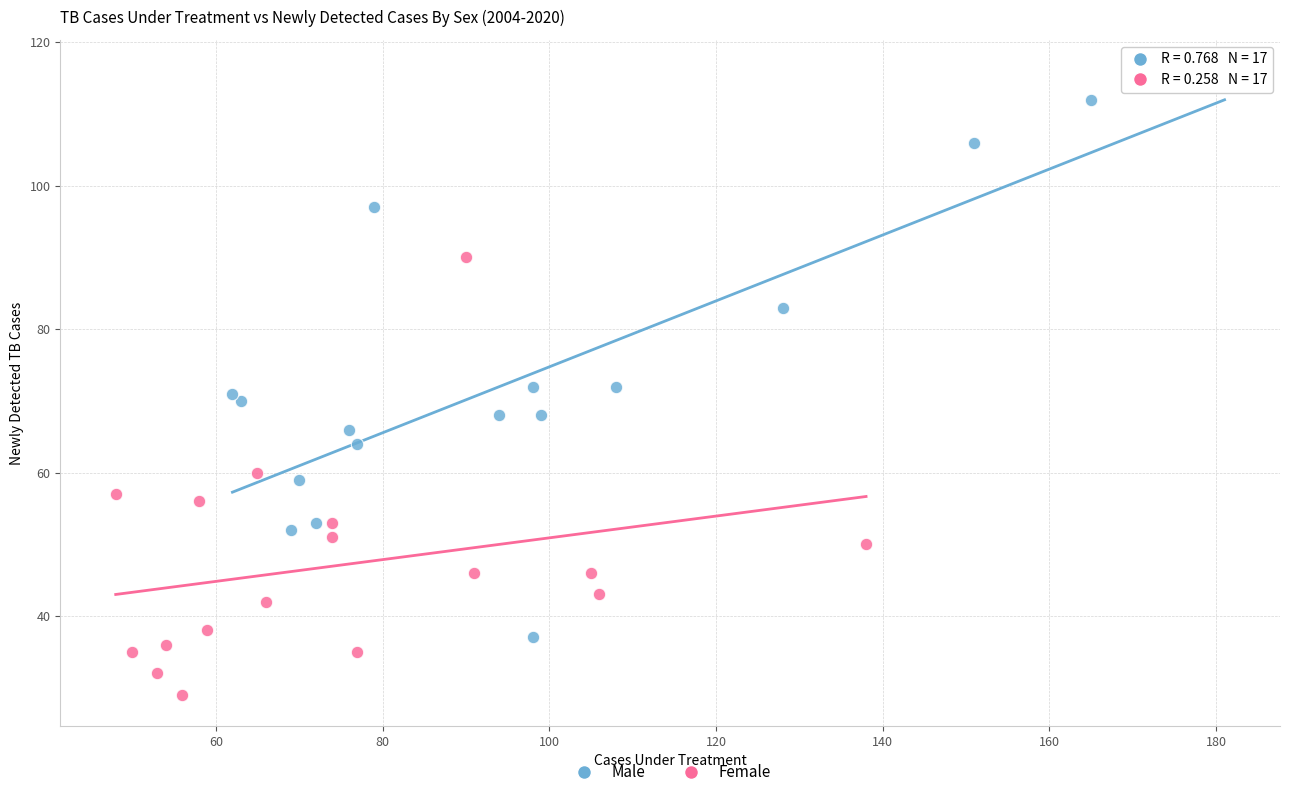

Which series reaches the minimum Y coordinate?

Female